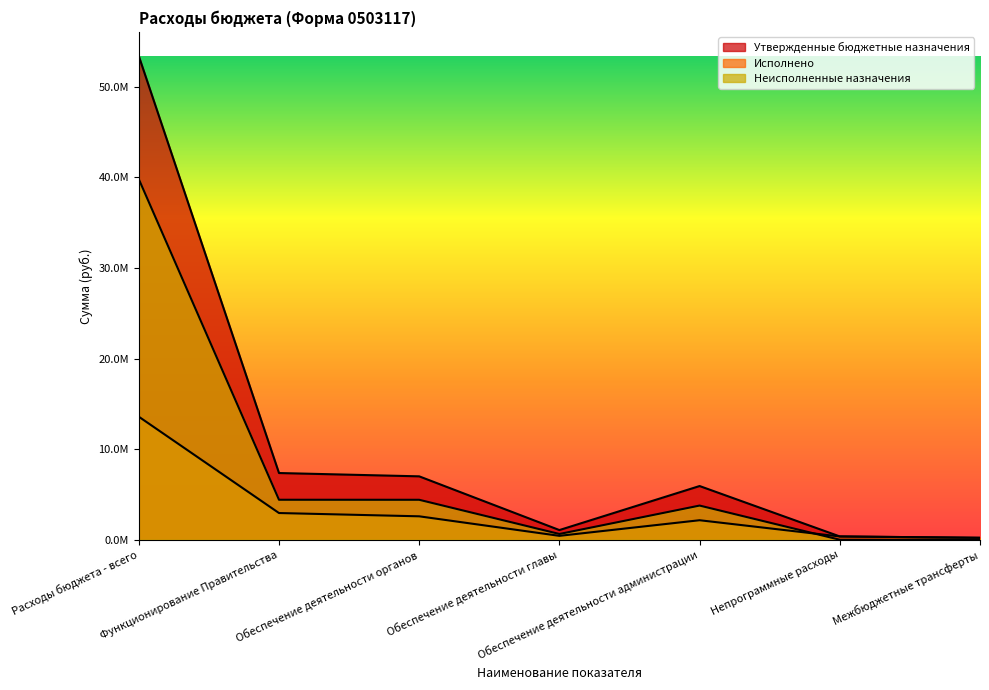

What is the value of the Утвержденные бюджетные назначения point at the 1st from the left?

53402966.1